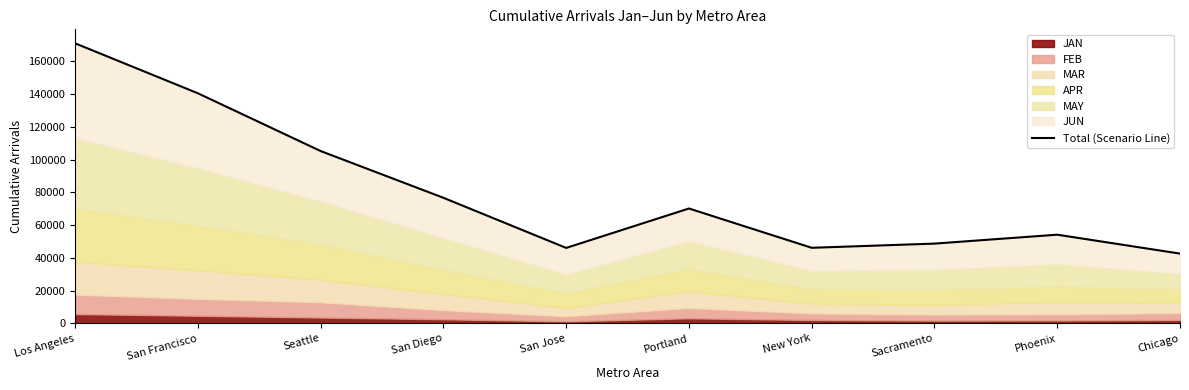

How many points are lower than both their immediate neighbors (excluding endpoints)?

2